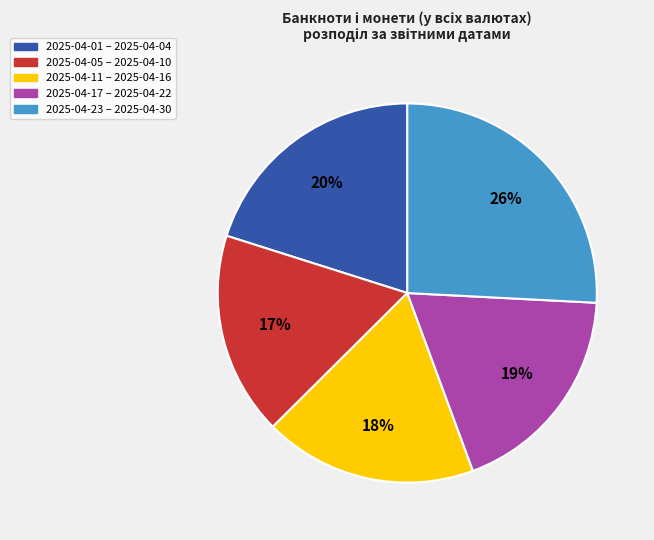

Does any single category account for the majority?

No